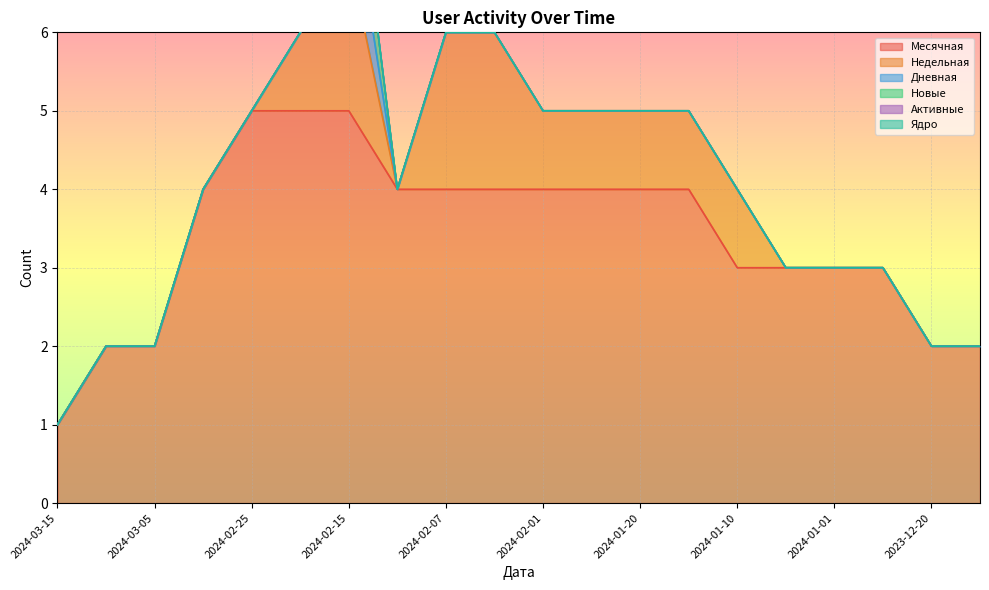

The Месячная series shows 5 at 2024-02-25. True or false?

True